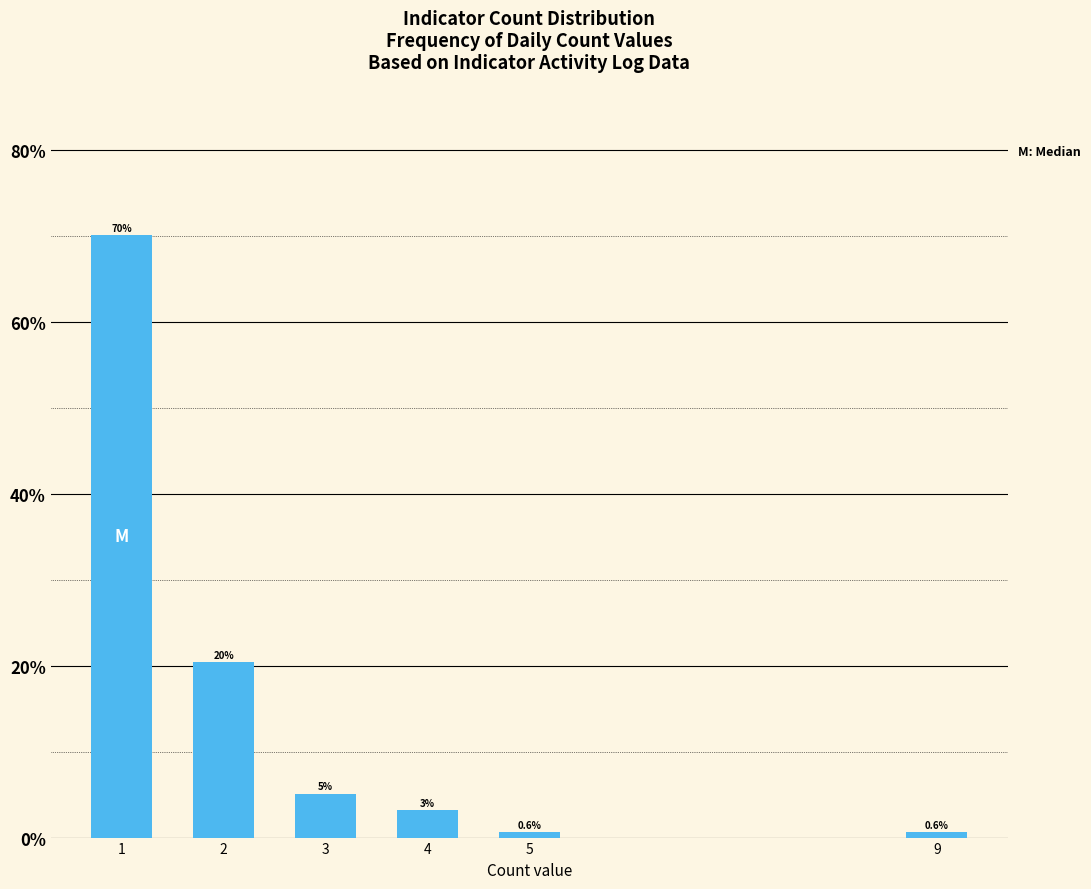

Reading left to right, list all the values displayed in this chart.

70.1	20.4	5.1	3.2	0.6	0.6